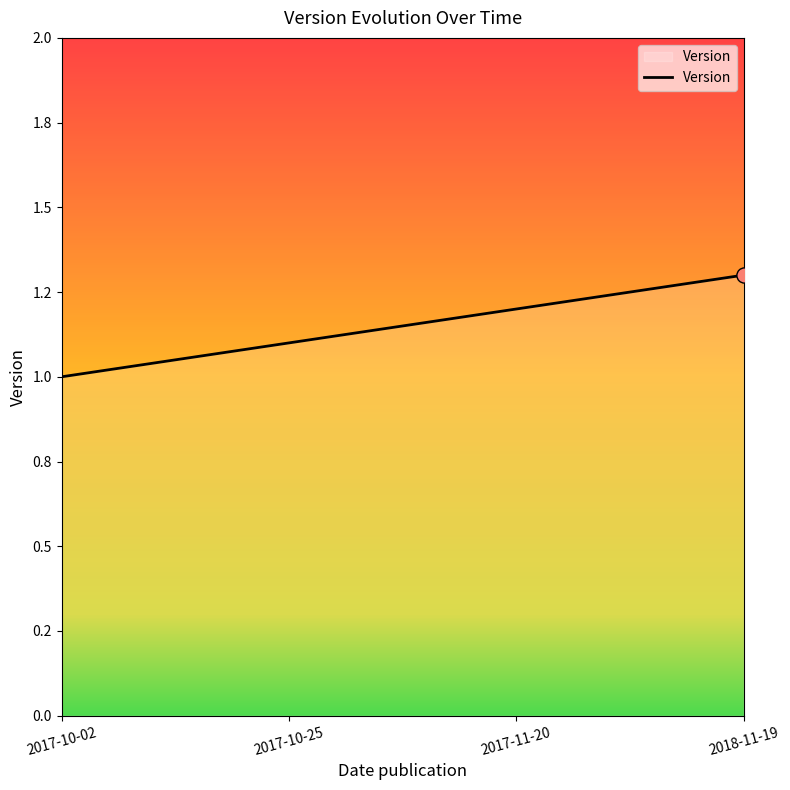

What is the ratio of the value at 2017-10-25 to the value at 2017-10-02?

1.1